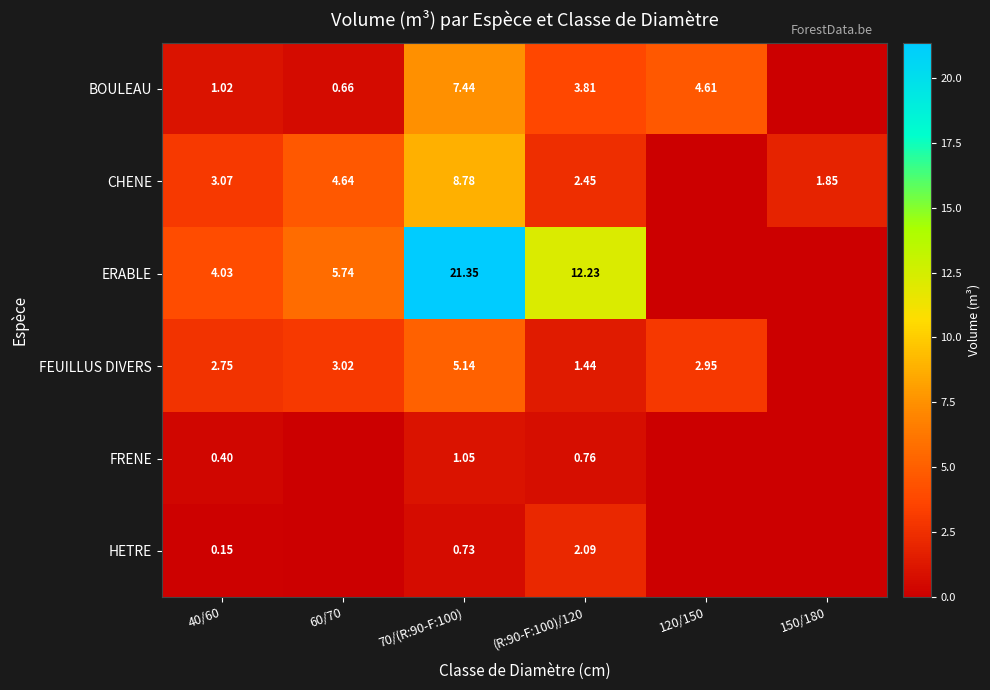

Is the value of HETRE at 70/(R:90-F:100) greater than the value of FEUILLUS DIVERS at (R:90-F:100)/120?

No